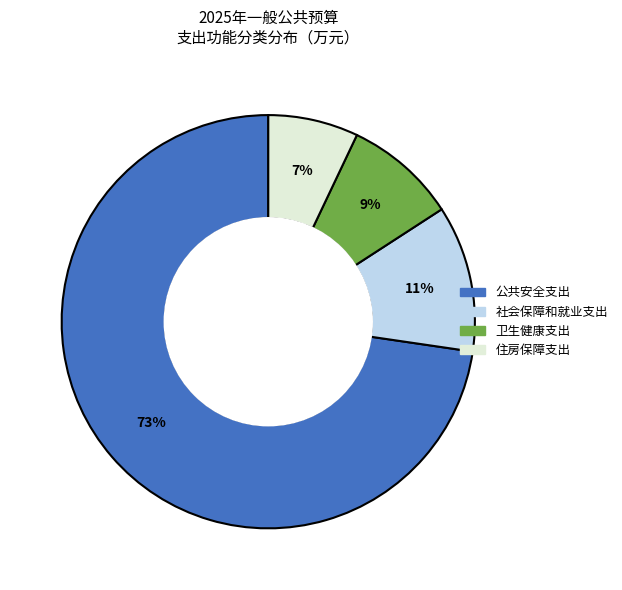

Which has a higher value, 社会保障和就业支出 or 卫生健康支出?

社会保障和就业支出